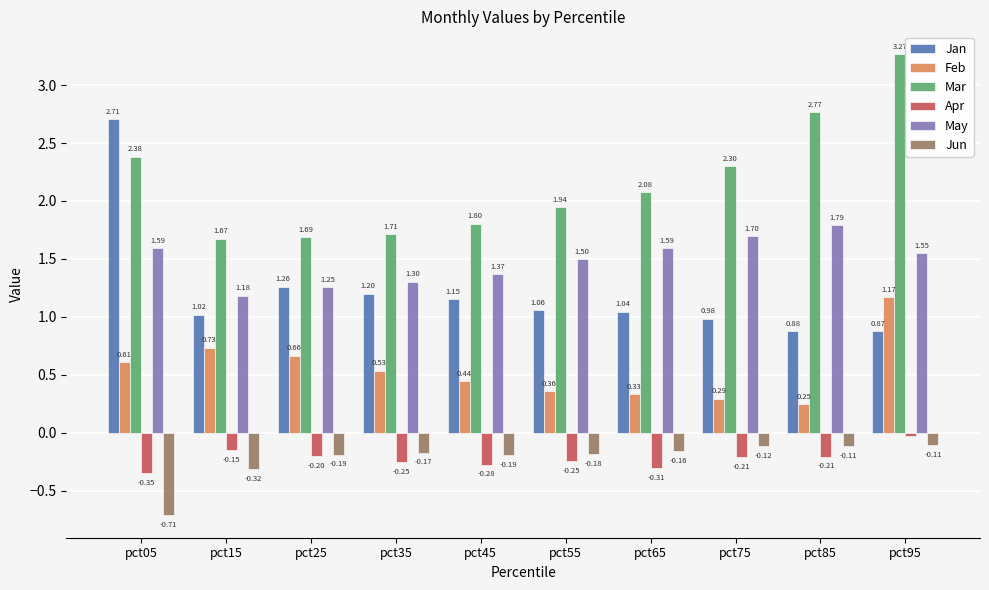

Is it true that Feb equals 0.1 at pct85?

False